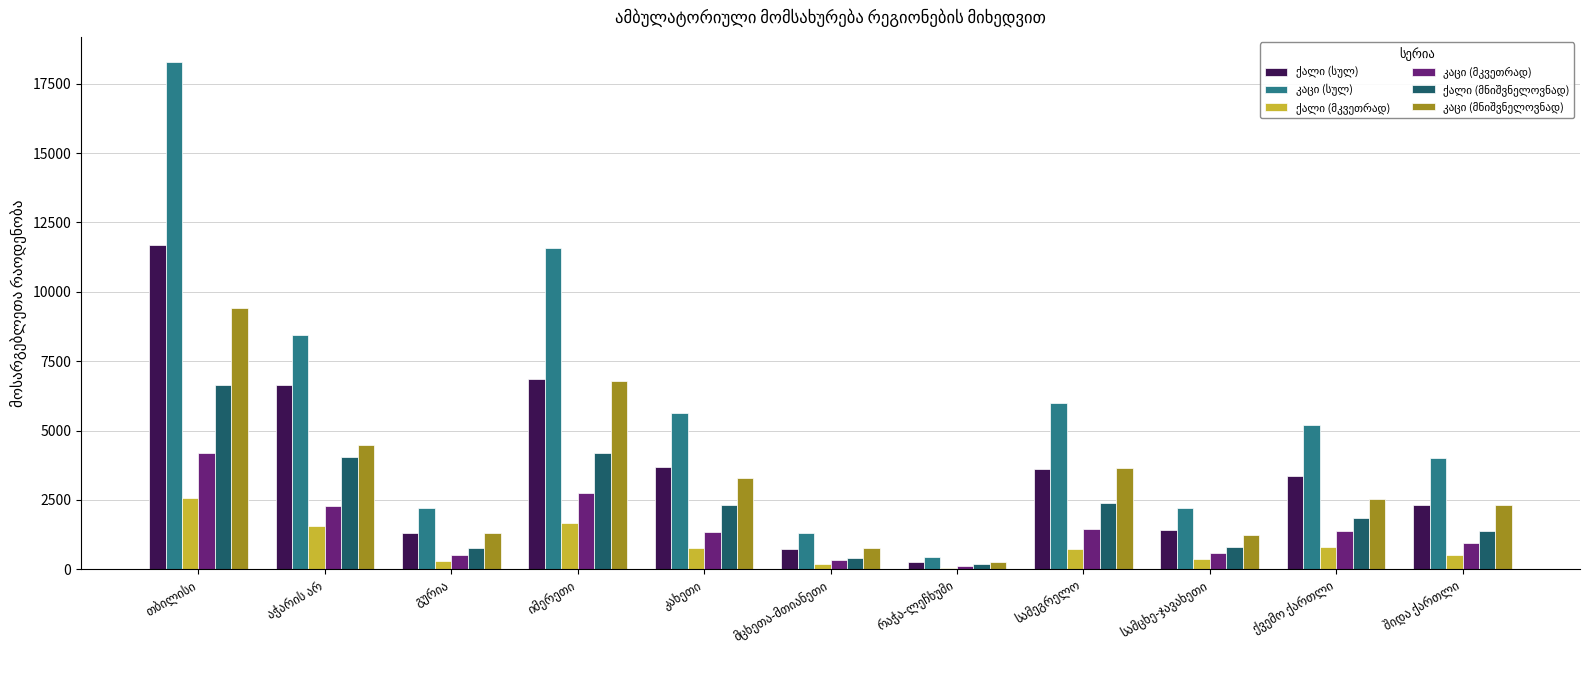

How many groups of bars are there?

11